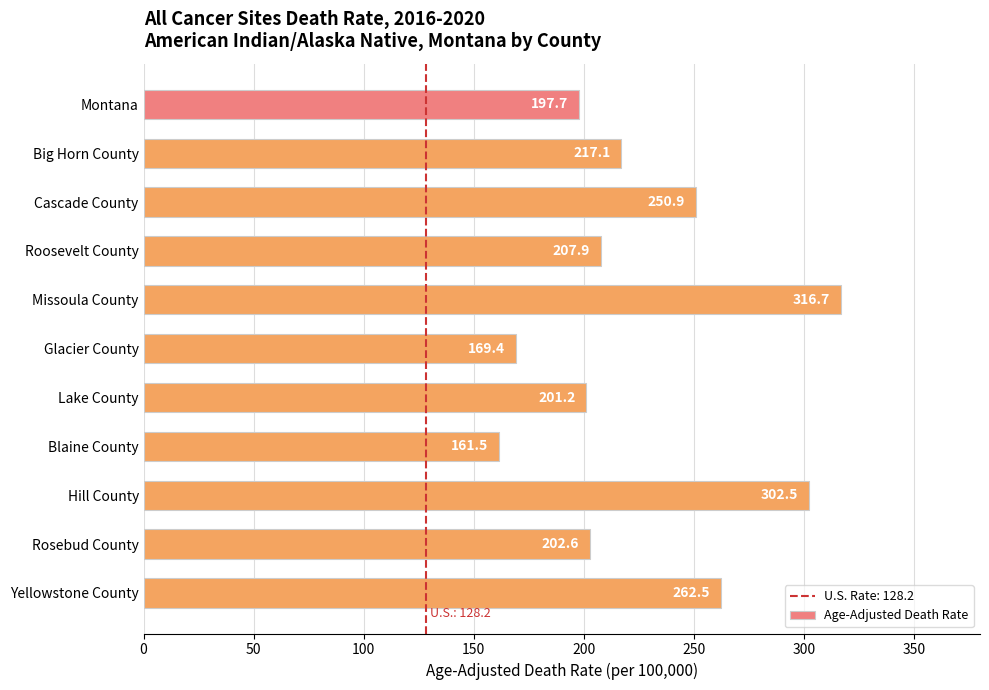

Reading top to bottom, extract all data points from this chart.

197.7	217.1	250.9	207.9	316.7	169.4	201.2	161.5	302.5	202.6	262.5